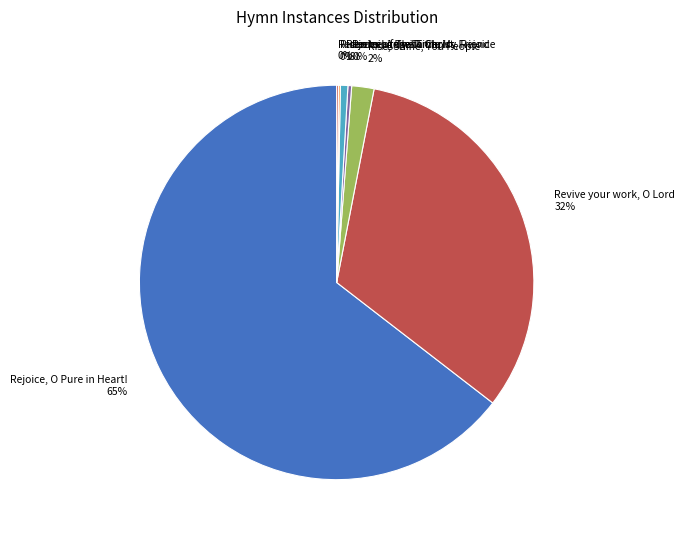

Is it true that Redeem the Time, My Friend is 7% of the pie?

False